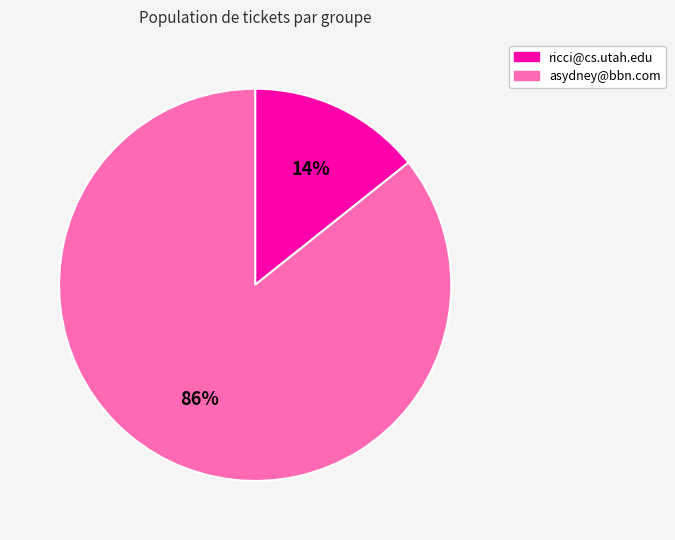

Which has a higher value, asydney@bbn.com or ricci@cs.utah.edu?

asydney@bbn.com